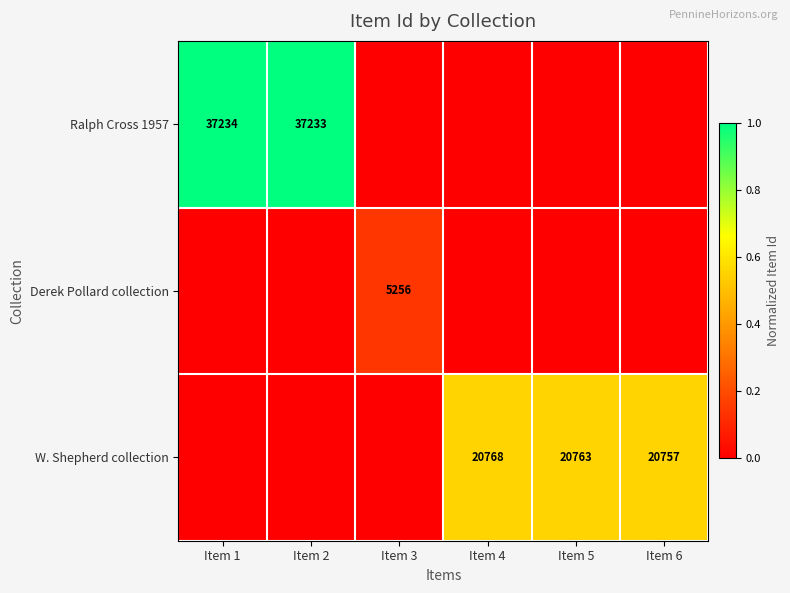

True or false: Ralph Cross 1957 has a value of 49819 at Item 2.

False